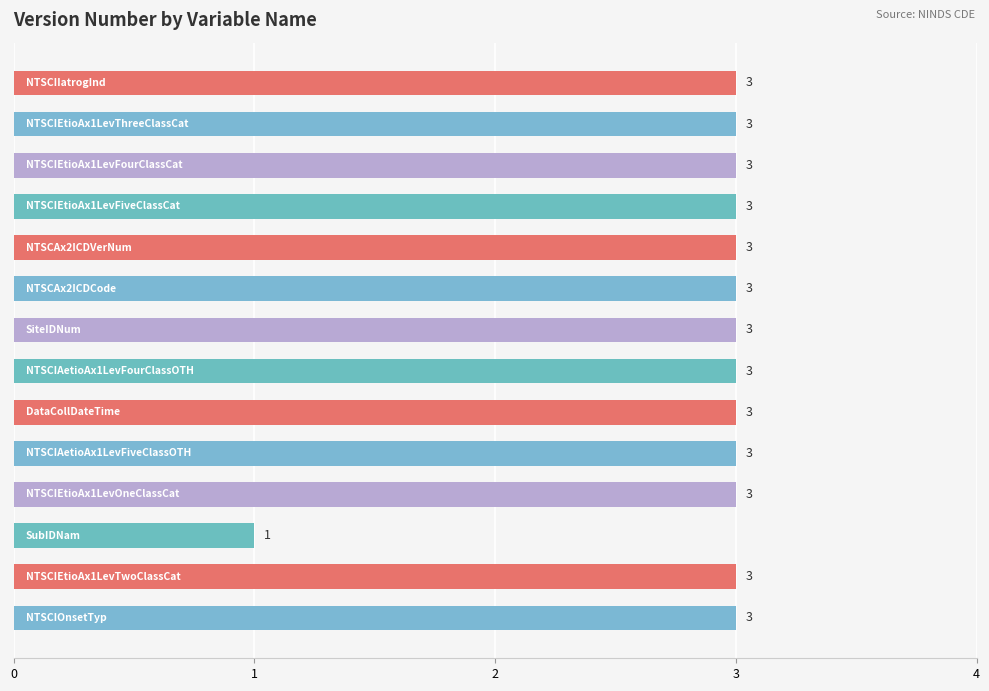

How many categories are shown in the chart?

14